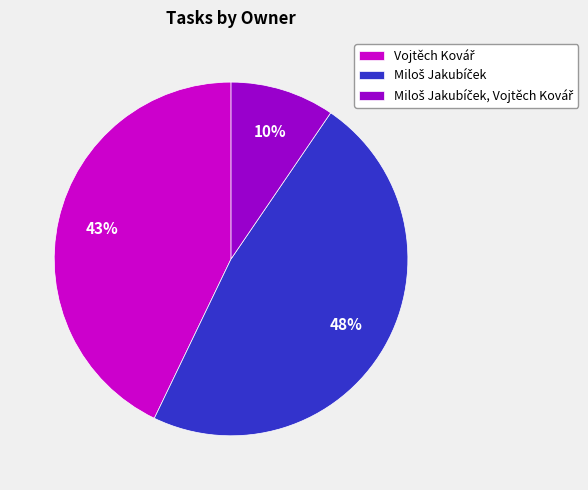

How many slices are in this pie chart?

3